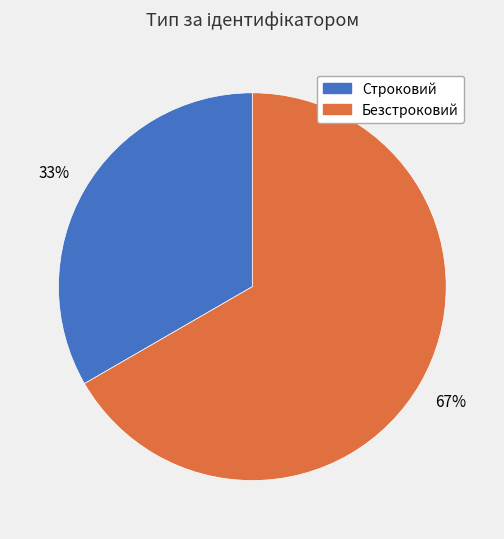

Do Безстроковий and Строковий together represent more than half of the pie?

Yes